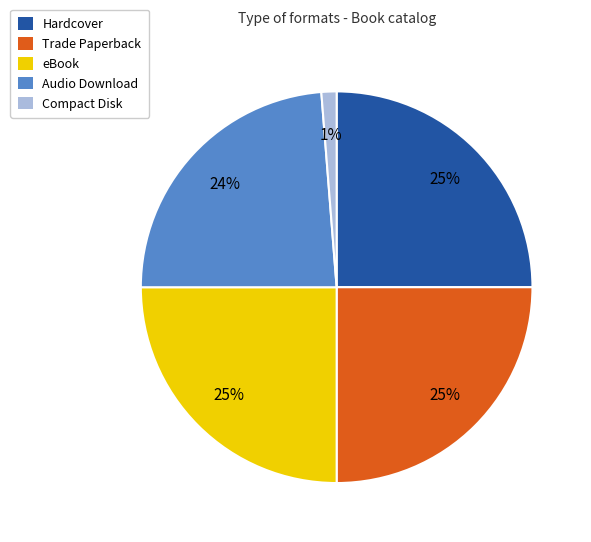

Do Trade Paperback and Audio Download together represent more than half of the pie?

No